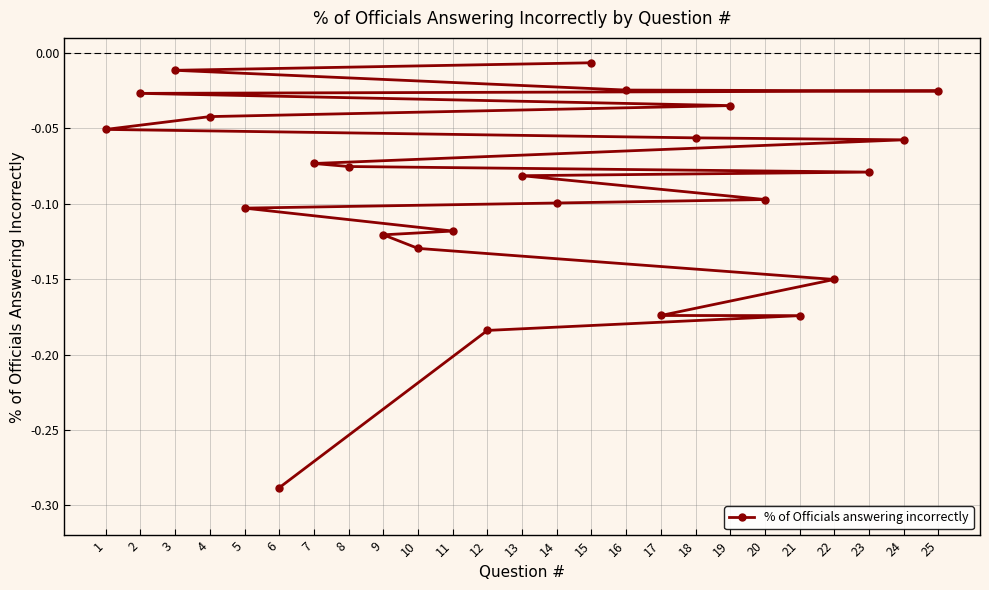

What is the sum of the values at 21 and 17?

-0.3